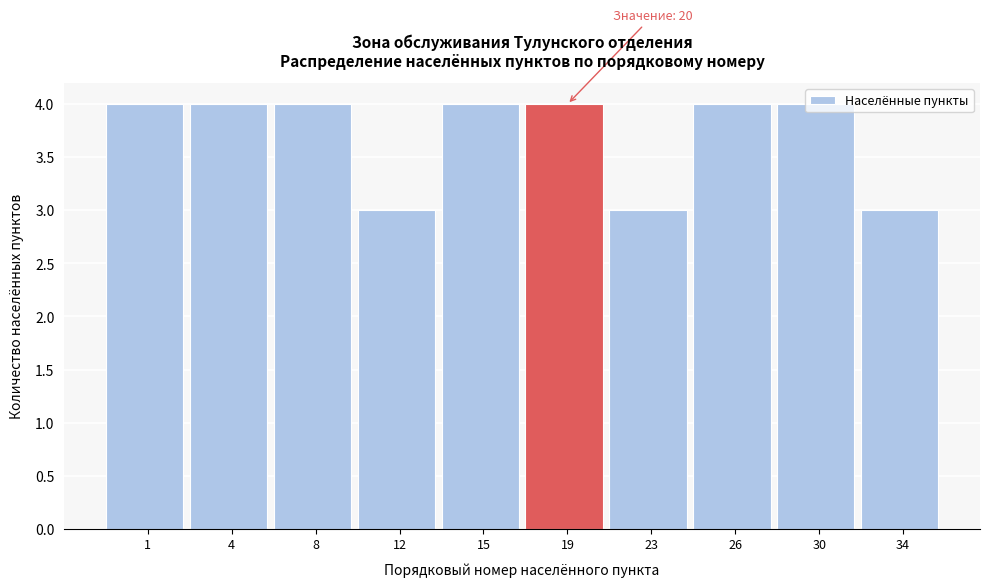

What is the smallest value displayed?

3